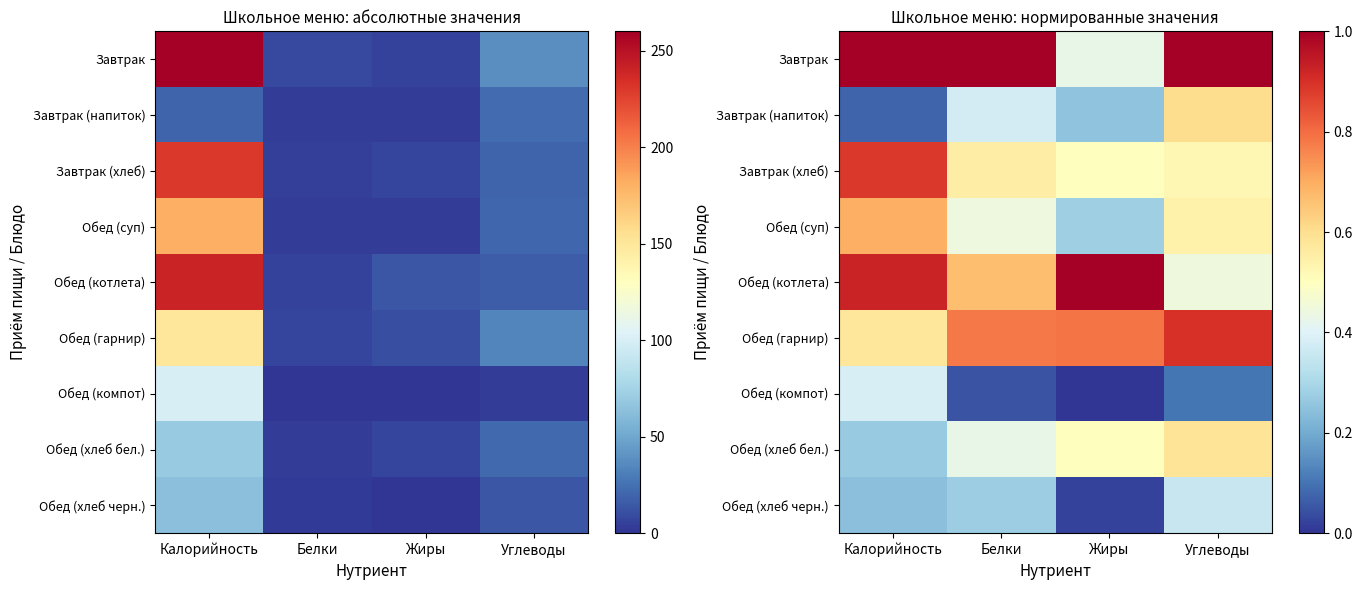

Which series has the largest total across all categories?

Завтрак